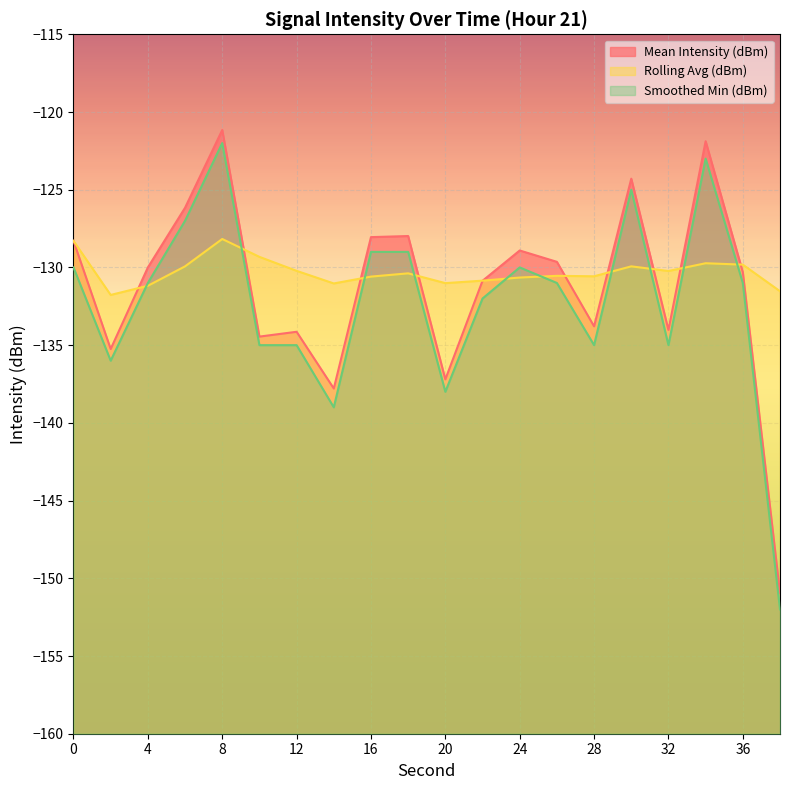

What is the total value across all series at 4?

-392.2